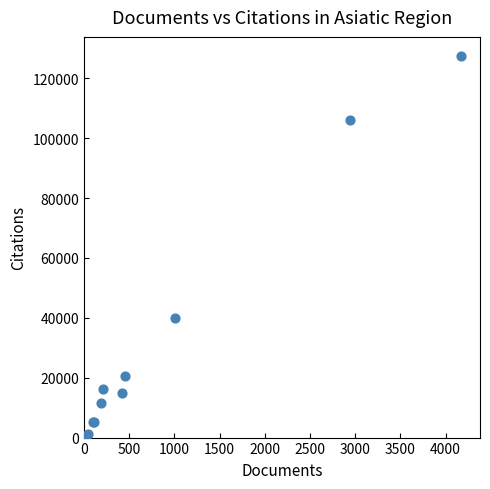

What Y value in the scatter plot is closest to 63738?

40057